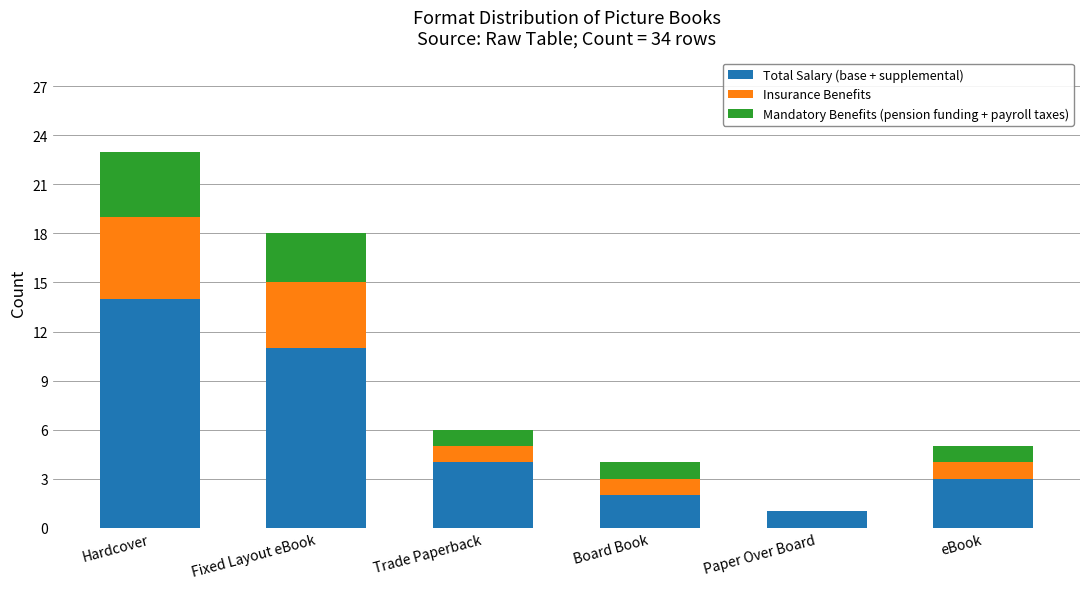

Is it true that Total Salary (base + supplemental) equals 0 at Paper Over Board?

False